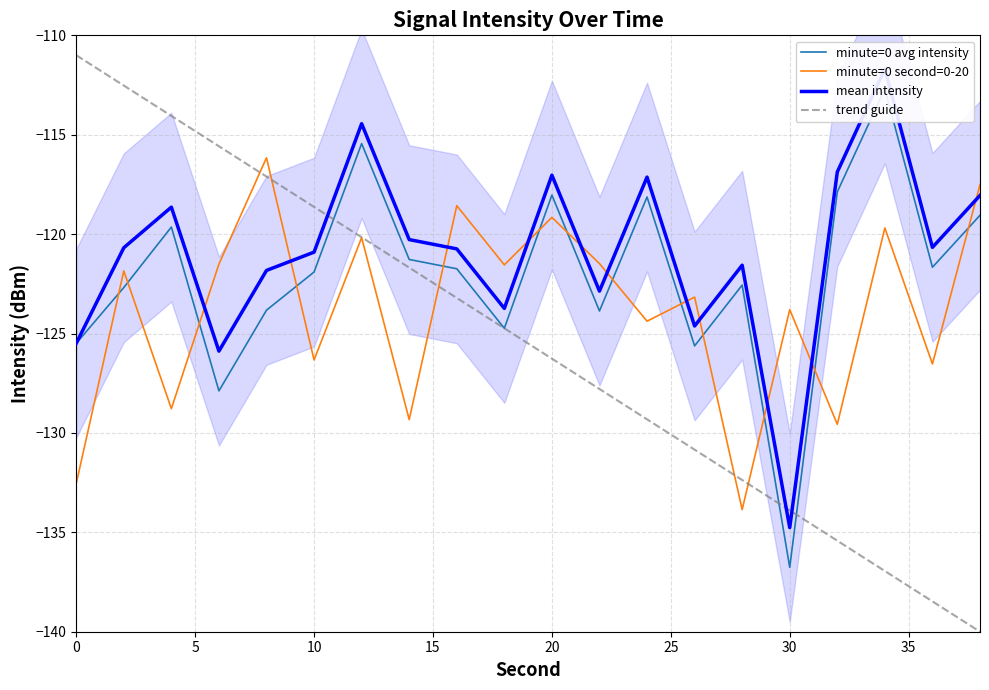

At which category does minute=0 second=0-20 reach its first local peak?

2